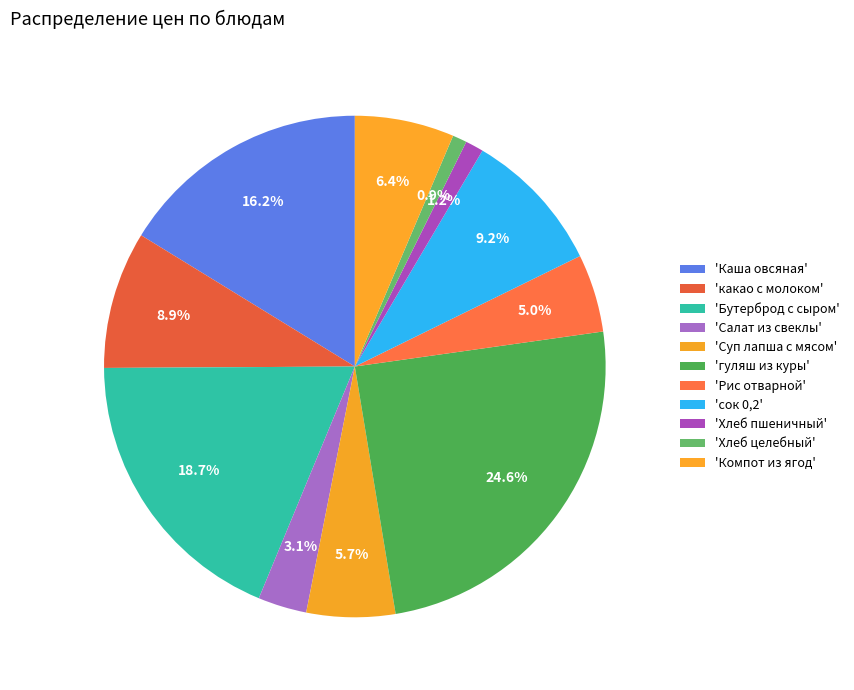

How many slices are in this pie chart?

11